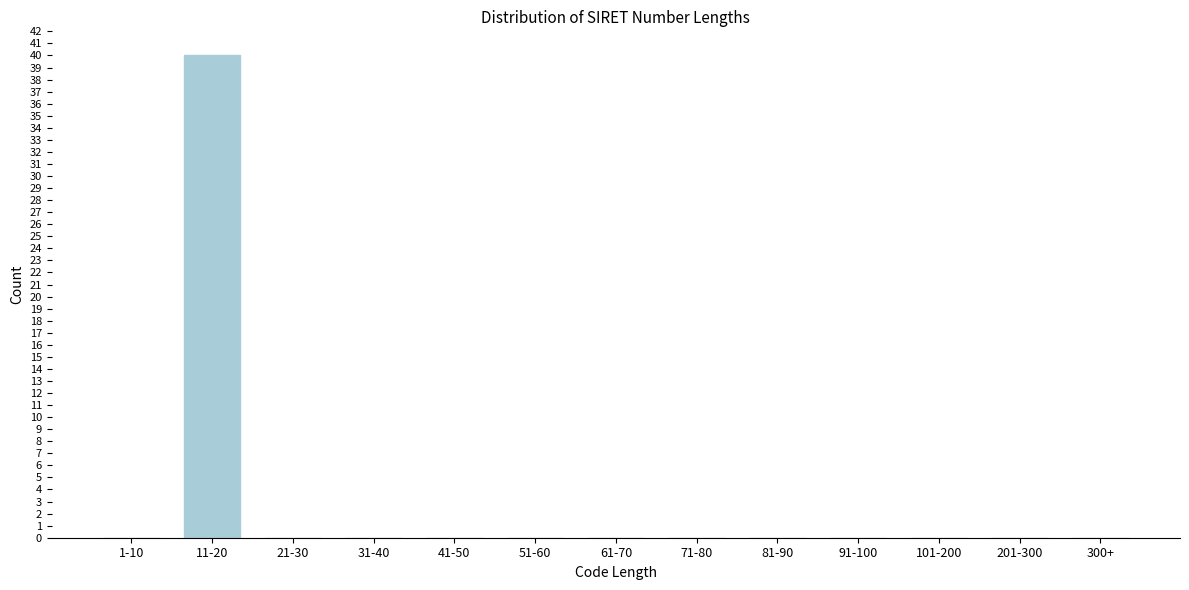

Reading left to right, extract all data points from this chart.

1-10=0	11-20=40	21-30=0	31-40=0	41-50=0	51-60=0	61-70=0	71-80=0	81-90=0	91-100=0	101-200=0	201-300=0	300+=0